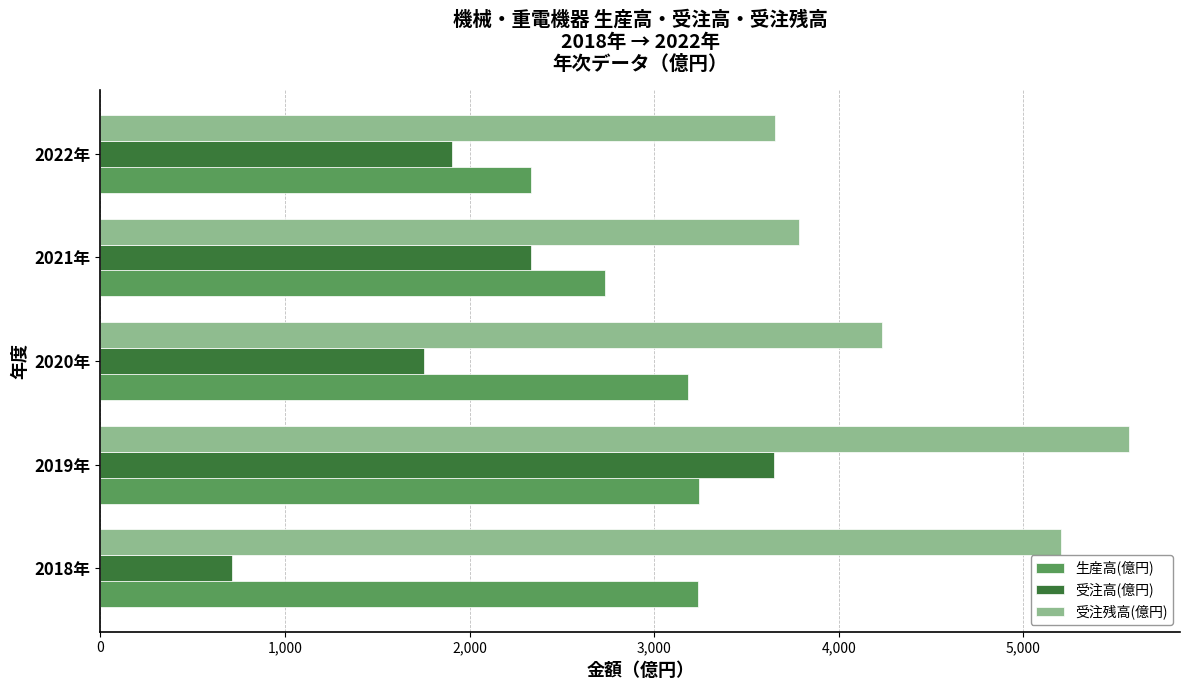

What is the lowest value of the 受注残高(億円) series?

3655.2